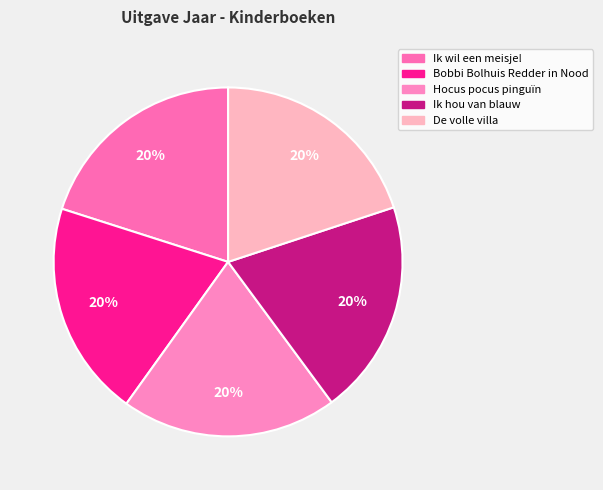

Count the number of slices in the pie.

5